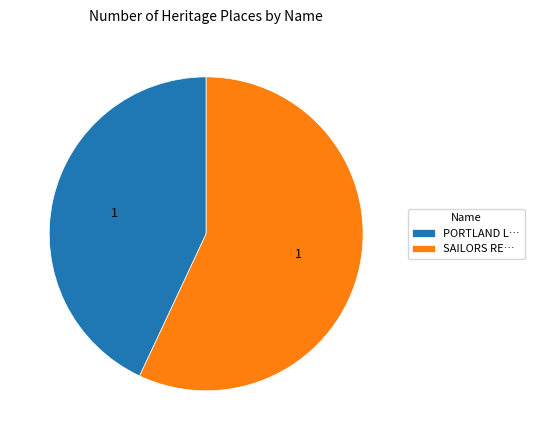

Which slice is the smallest?

PORTLAND L…